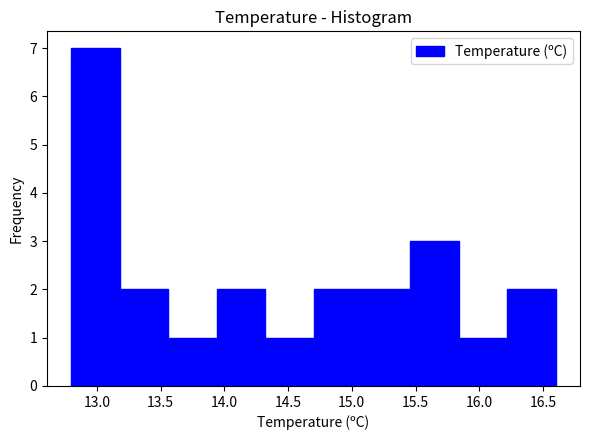

Reading left to right, list every bar in this chart as the range it spans on the x-axis followed by its height. Neither the bar edges nor the heights are printed on the chart, so give them approximately, as read against the axes.

12.80 to 13.18: 7
13.18 to 13.56: 2
13.56 to 13.94: 1
13.94 to 14.32: 2
14.32 to 14.70: 1
14.70 to 15.08: 2
15.08 to 15.46: 2
15.46 to 15.84: 3
15.84 to 16.22: 1
16.22 to 16.60: 2